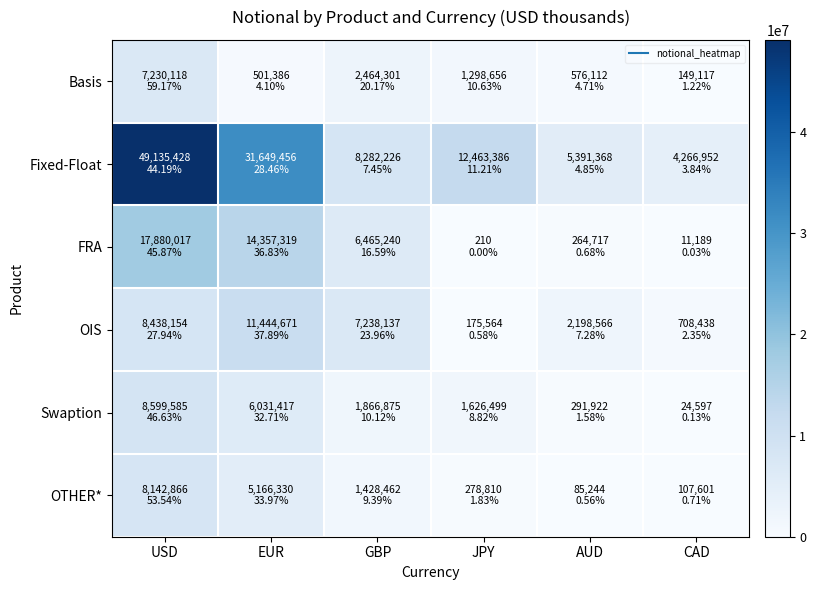

What is the smallest value displayed?

210